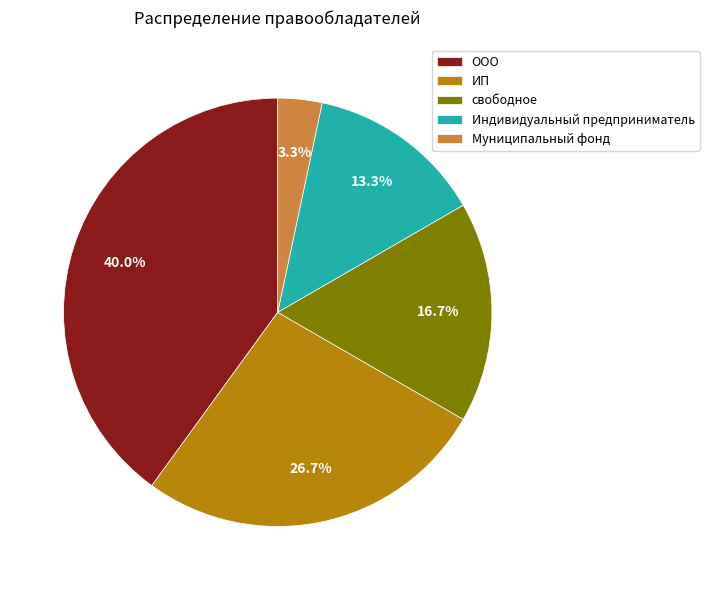

What percentage is NOT represented by ООО?

60.0%